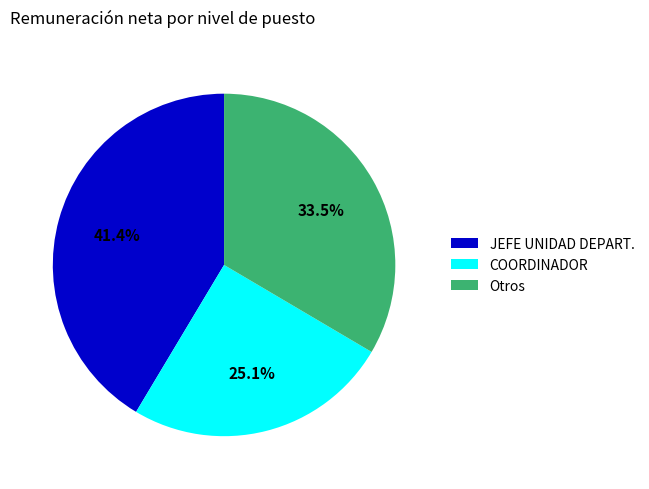

How many segments does this pie chart have?

3